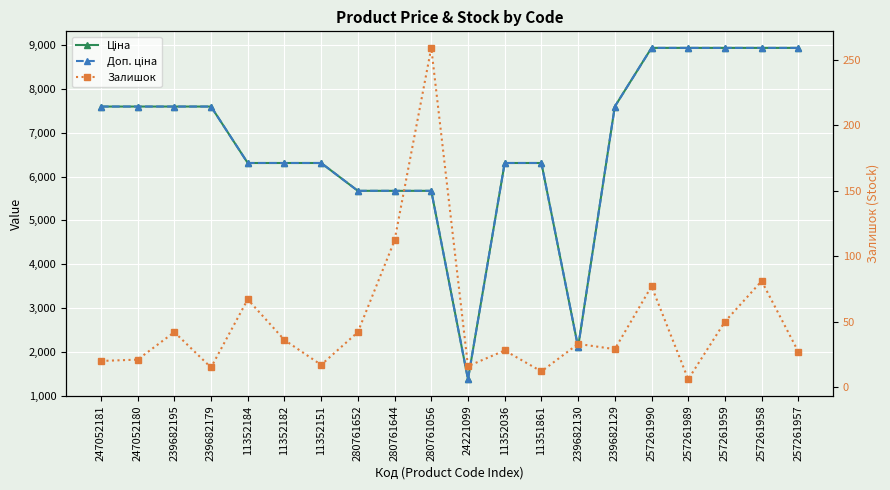

At how many categories does at least one series exceed 7032?

10